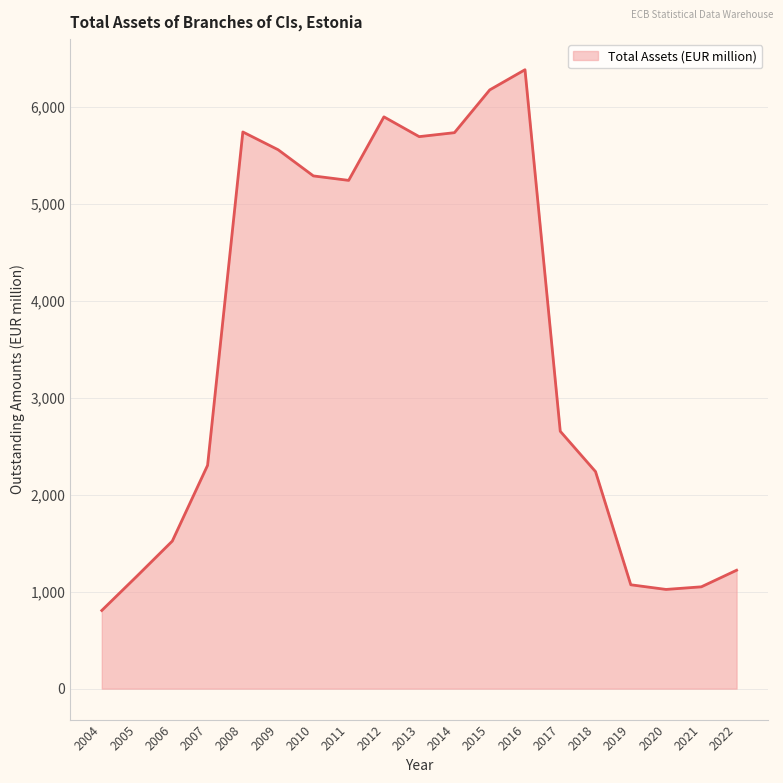

What is the difference between the values at 2022 and 2010?

4066.0